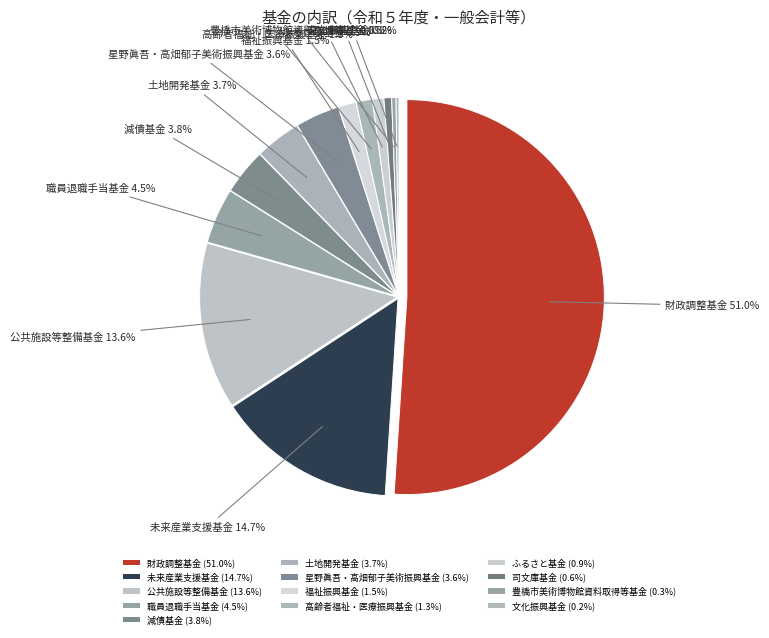

Rank the categories by value from highest to lowest.

財政調整基金, 未来産業支援基金, 公共施設等整備基金, 職員退職手当基金, 減債基金, 土地開発基金, 星野眞吾・高畑郁子美術振興基金, 福祉振興基金, 高齢者福祉・医療振興基金, ふるさと基金, 司文庫基金, 豊橋市美術博物館資料取得等基金, 文化振興基金